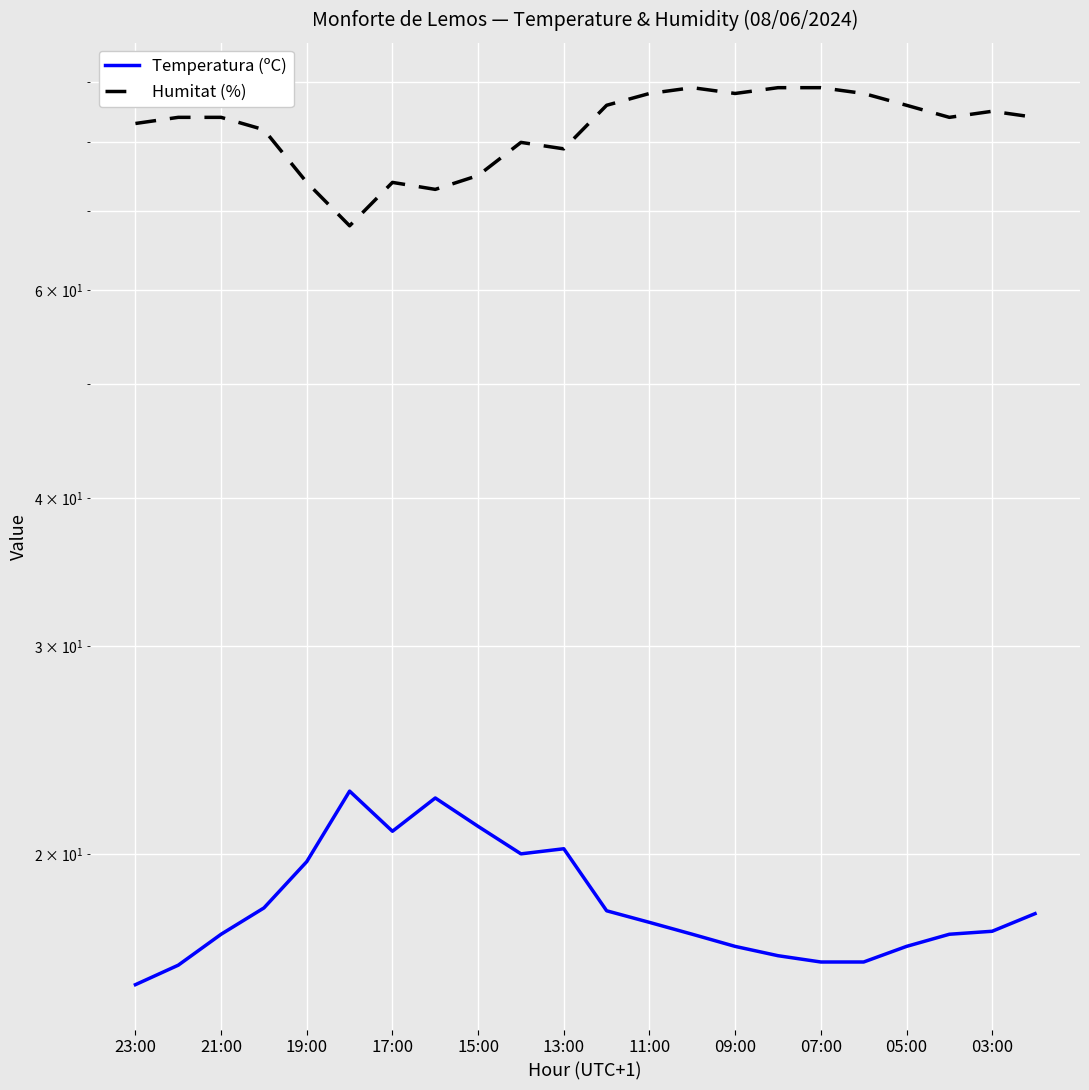

At which category is the sum across all series the highest?

13